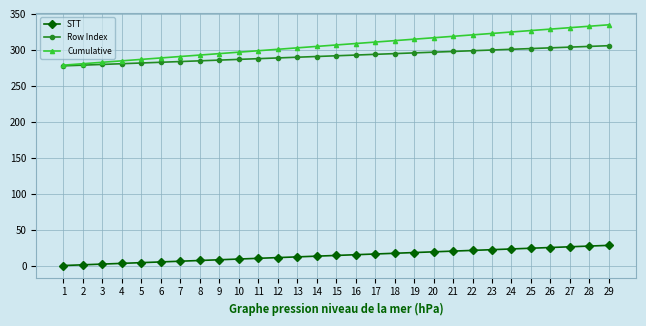

True or false: STT and Cumulative intersect in this chart.

False